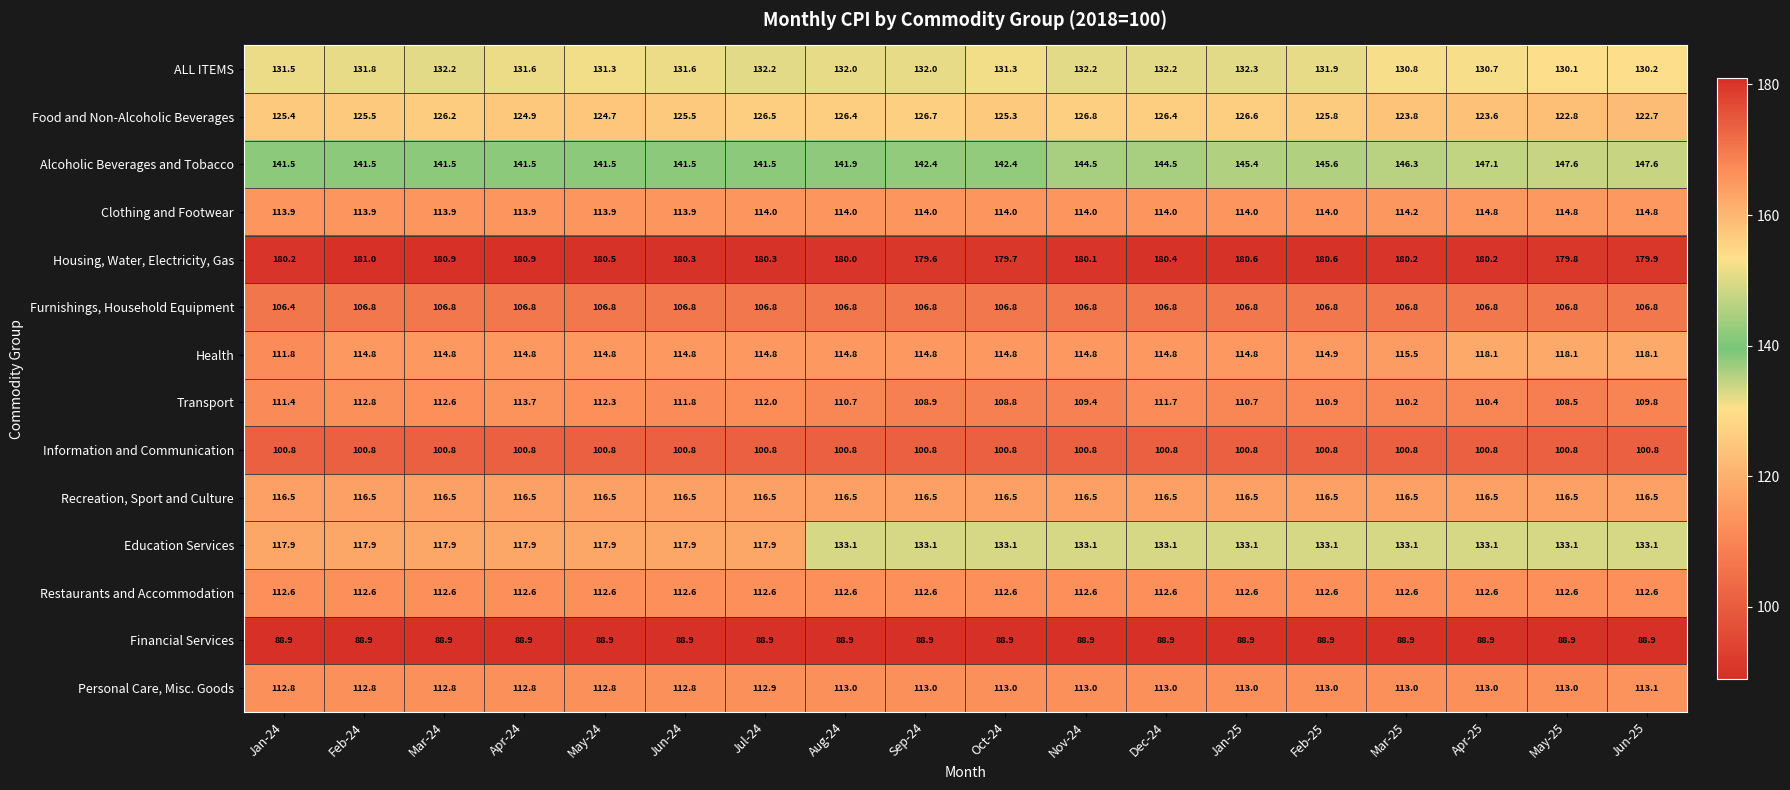

List the series in order of their peak value, lowest first.

Financial Services, Information and Communication, Furnishings, Household Equipment, Restaurants and Accommodation, Personal Care, Misc. Goods, Transport, Clothing and Footwear, Recreation, Sport and Culture, Health, Food and Non-Alcoholic Beverages, ALL ITEMS, Education Services, Alcoholic Beverages and Tobacco, Housing, Water, Electricity, Gas